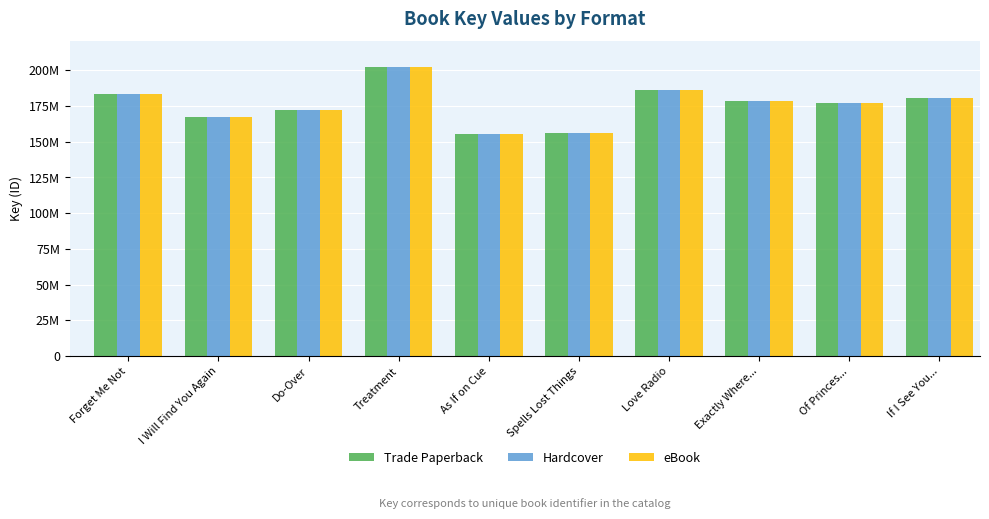

What are all the series names shown in the legend?

Trade Paperback, Hardcover, eBook